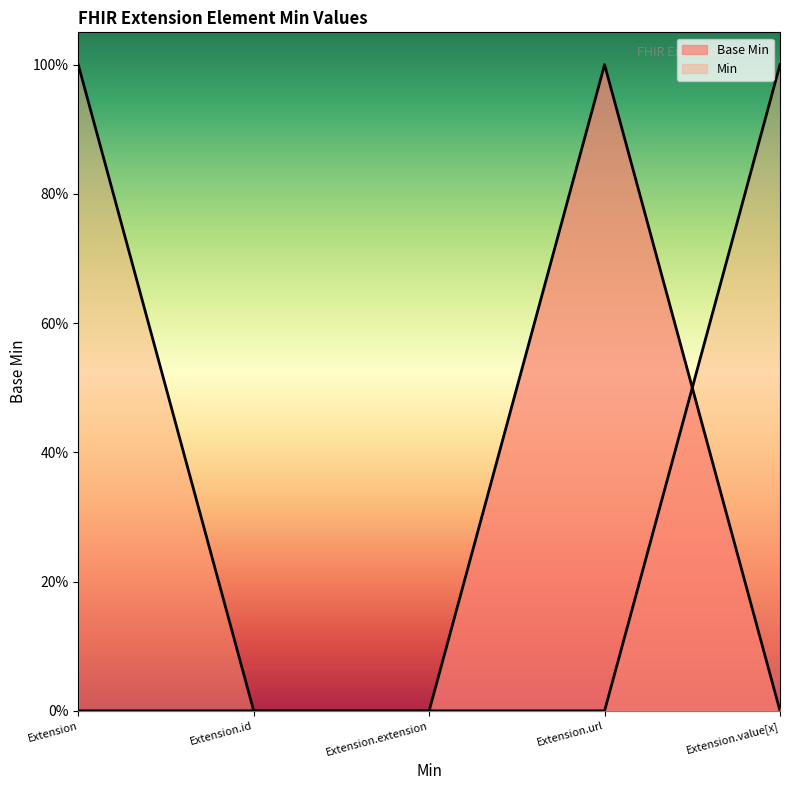

What is the difference between the maximum and minimum values?

1